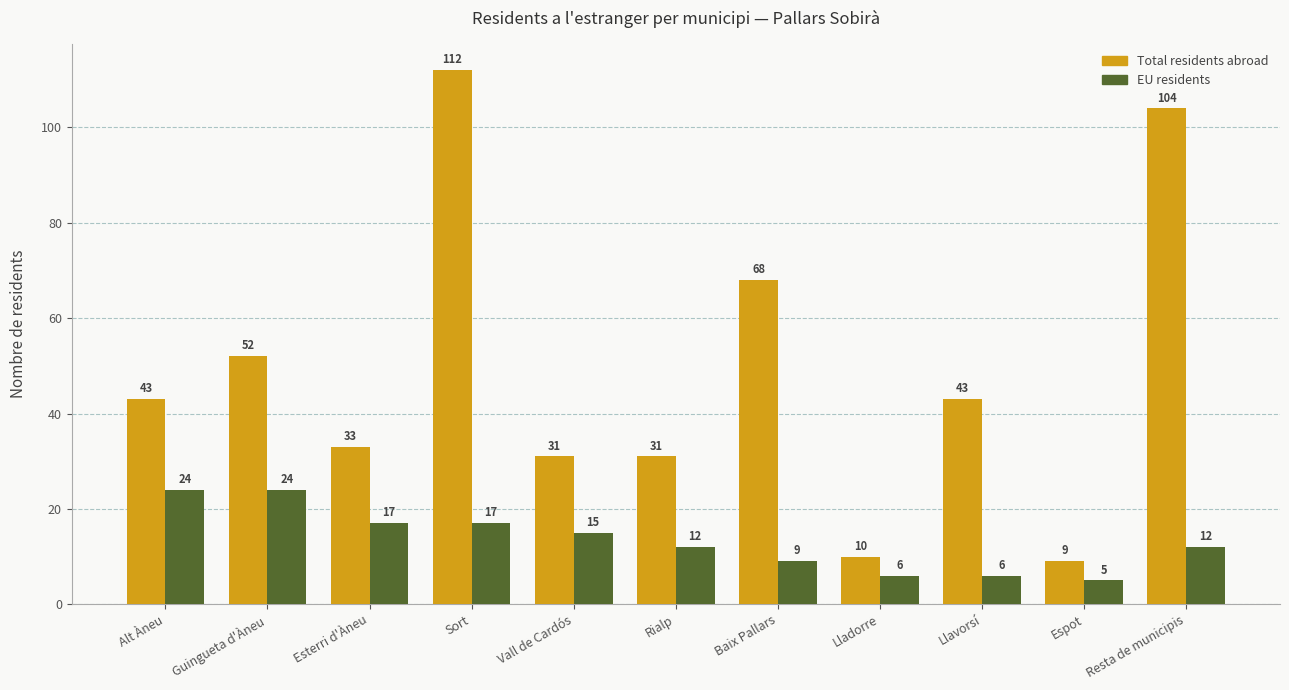

What is the value of the Total residents abroad bar at the 8th from the left?

10